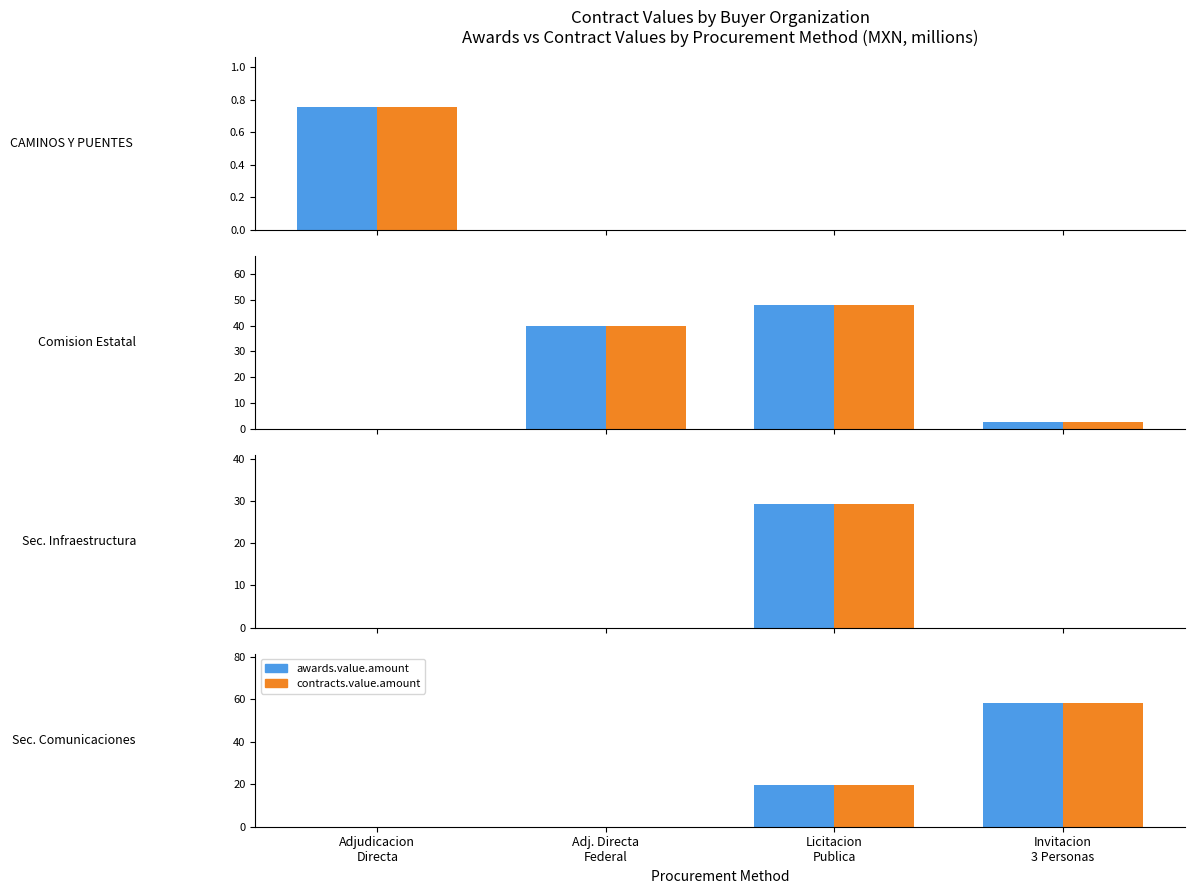

What is the greatest value displayed?

58.2